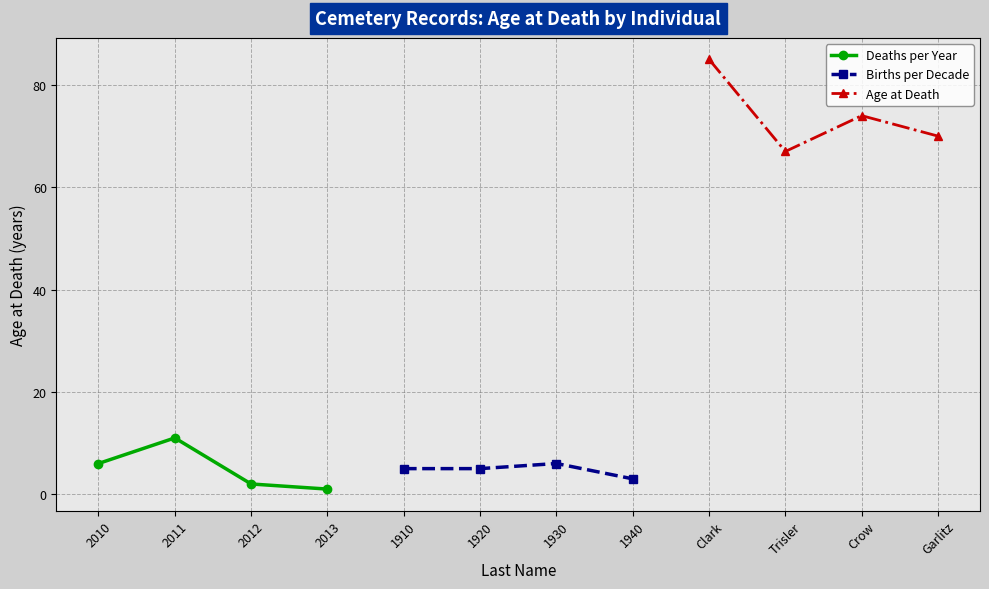

At which label does Age at Death reach its peak?

Clark